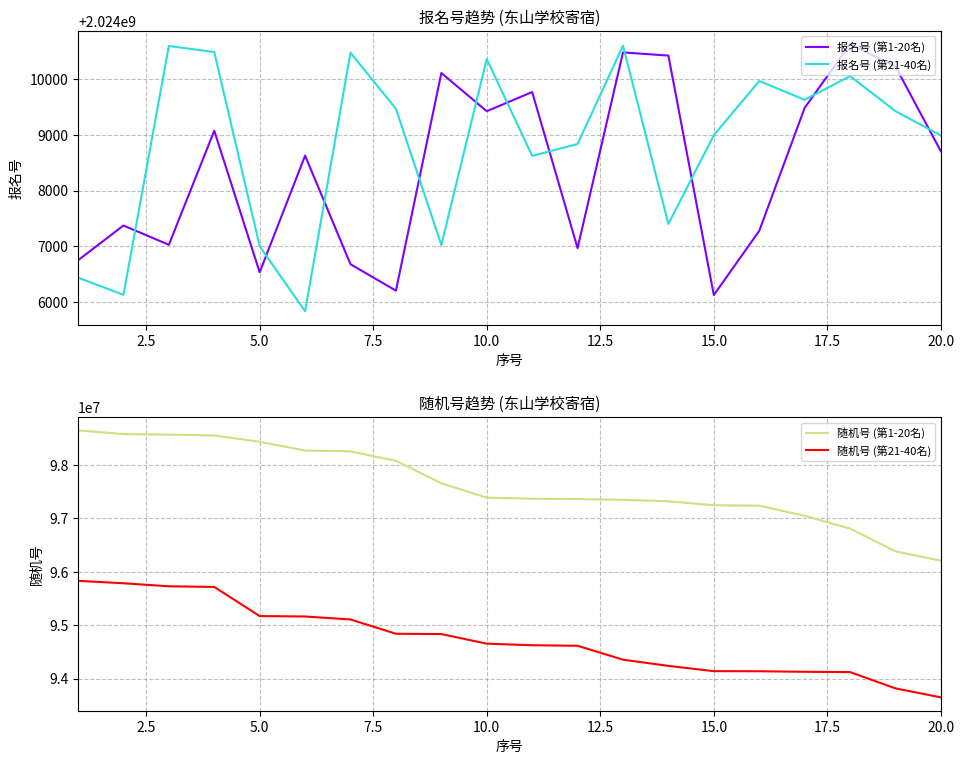

Reading left to right, extract all data points from this chart.

报名号 (第1-20名): 2024006752	2024007374	2024007029	2024009070	2024006537	2024008624	2024006681	2024006209	2024010102	2024009419	2024009762	2024006969	2024010471	2024010414	2024006130	2024007278	2024009478	2024010617	2024010219	2024008701
报名号 (第21-40名): 2024006442	2024006134	2024010586	2024010477	2024007002	2024005840	2024010466	2024009462	2024007026	2024010352	2024008620	2024008832	2024010591	2024007402	2024008990	2024009959	2024009623	2024010047	2024009420	2024008984
随机号 (第1-20名): 98640273	98570632	98560347	98543270	98426570	98263057	98247061	98071623	97650421	97382401	97362014	97354601	97341862	97314062	97240618	97231846	97042631	96803752	96378025	96203714
随机号 (第21-40名): 95826713	95781430	95724863	95712463	95168237	95160384	95104368	94837520	94831562	94652180	94623185	94612837	94352860	94236817	94138260	94136520	94126350	94120736	93816425	93648210